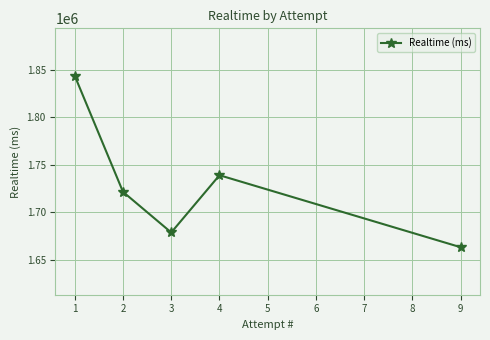

What is the ratio of the value at 1 to the value at 4?

1.1